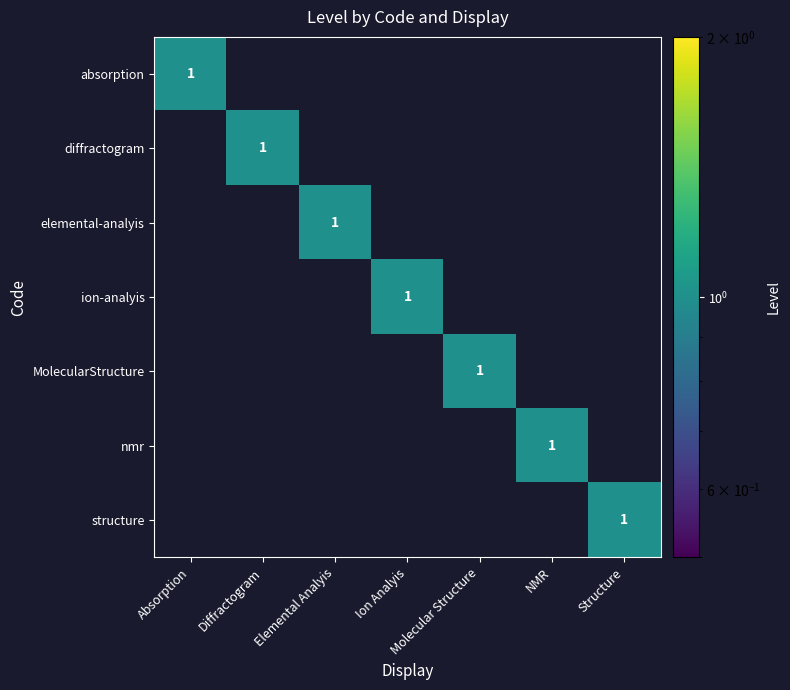

At which category does the chart reach its minimum across all series?

Diffractogram